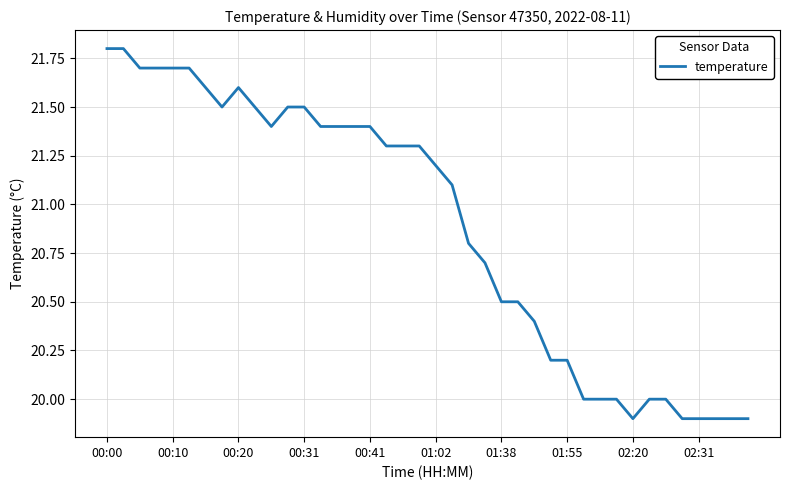

What is the greatest value displayed?

21.8